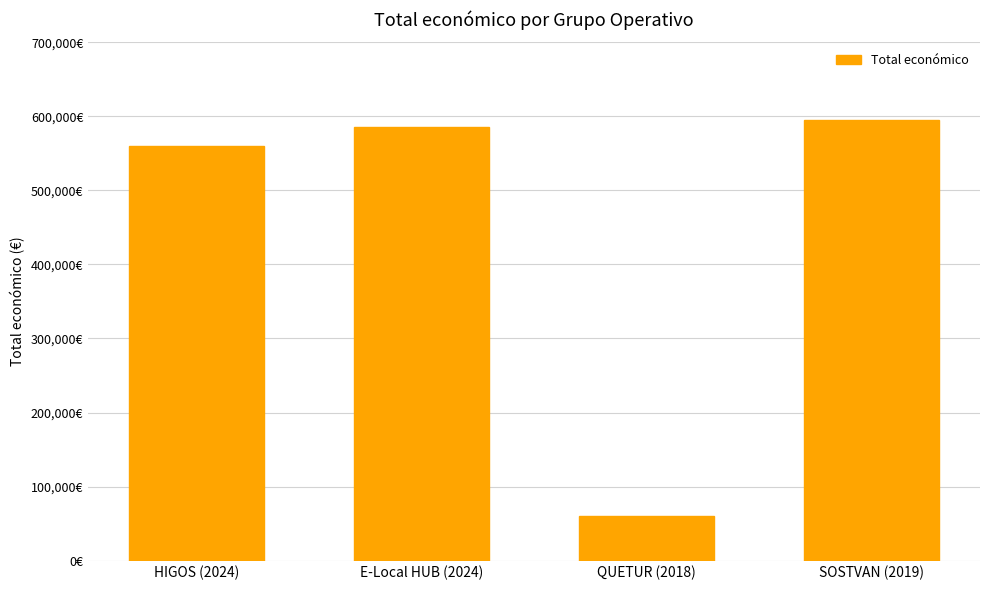

What position from the right is HIGOS (2024)?

4